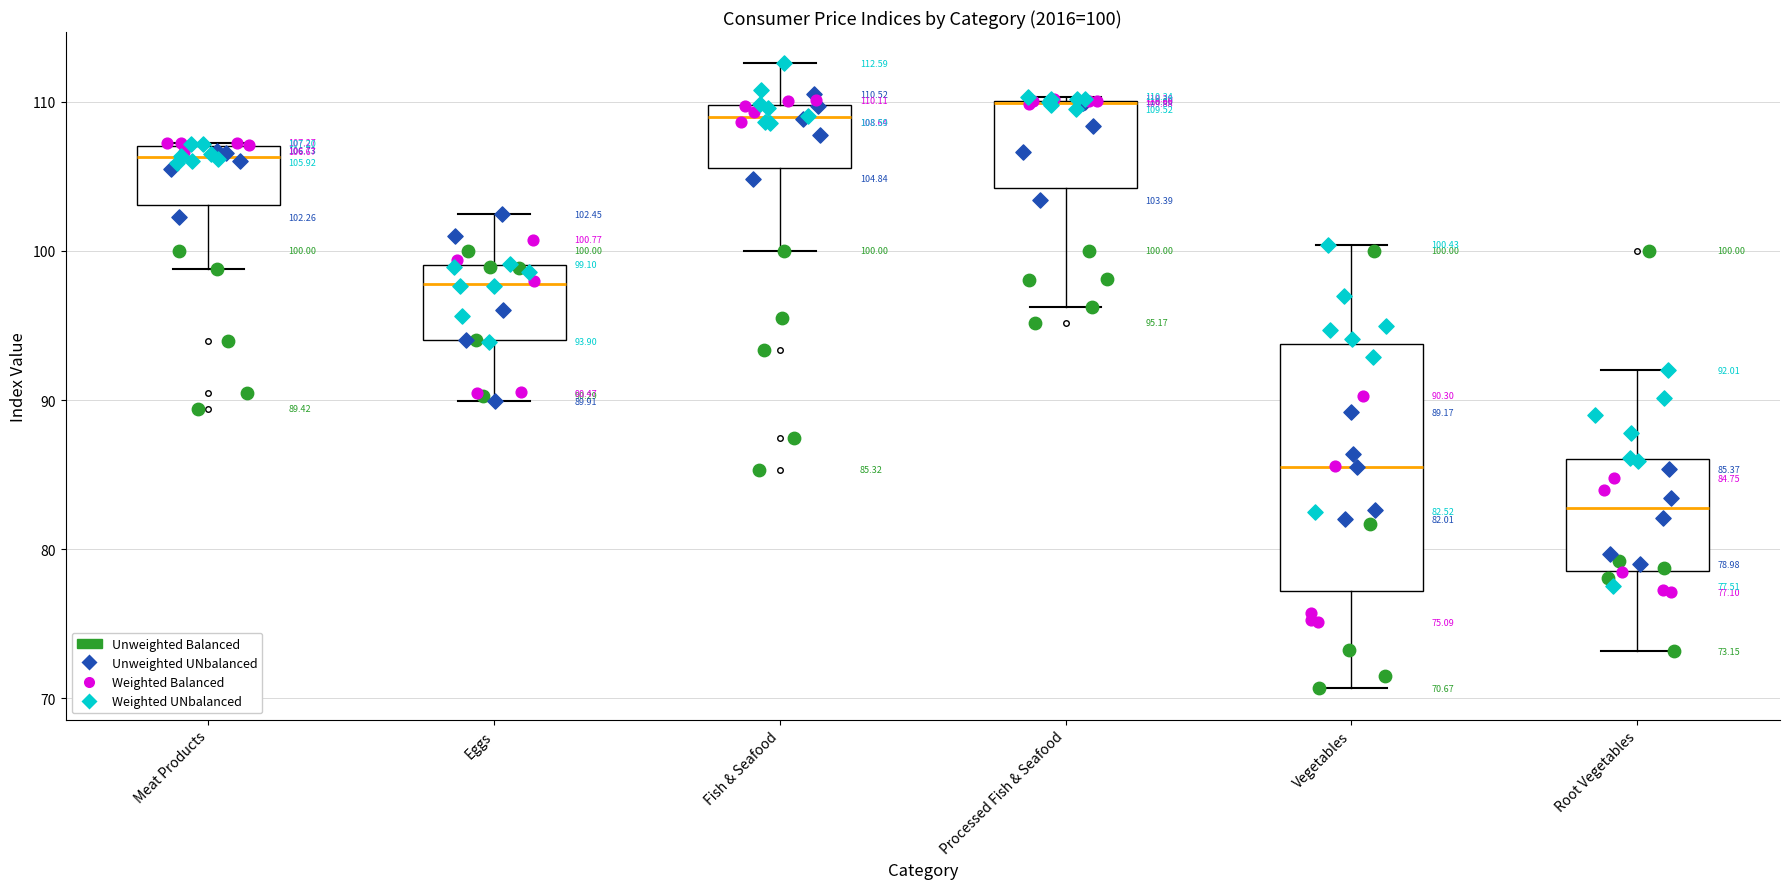

Comparing the boxes themselves (not the whiskers), which one is the tallest?

Vegetables